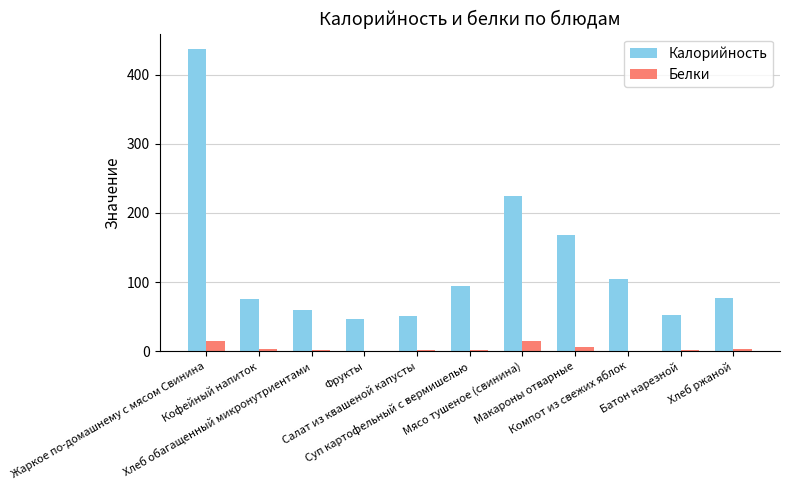

What is the sum of all Белки values?

47.8